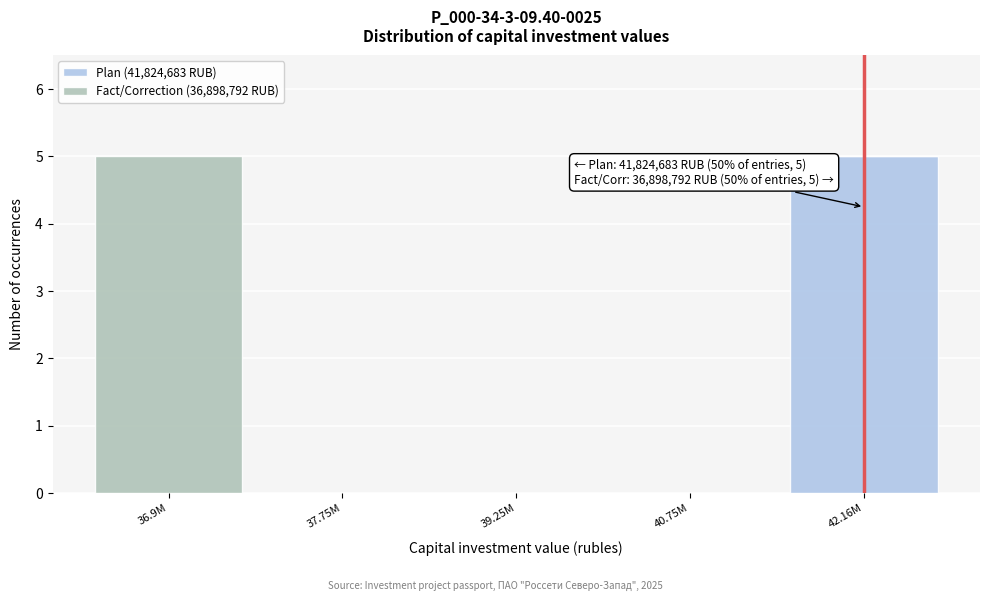

Reading left to right, what are the values for Plan (41,824,683 RUB)?

36.9M=0	37.75M=0	39.25M=0	40.75M=0	42.16M=5